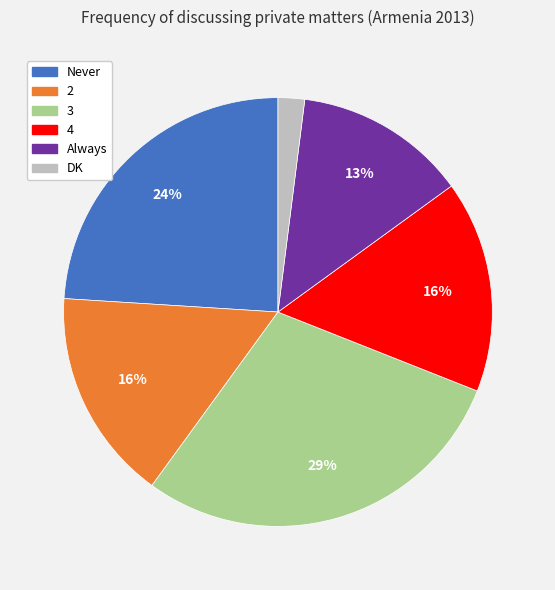

To the nearest percent, what percentage of the pie is DK?

2%